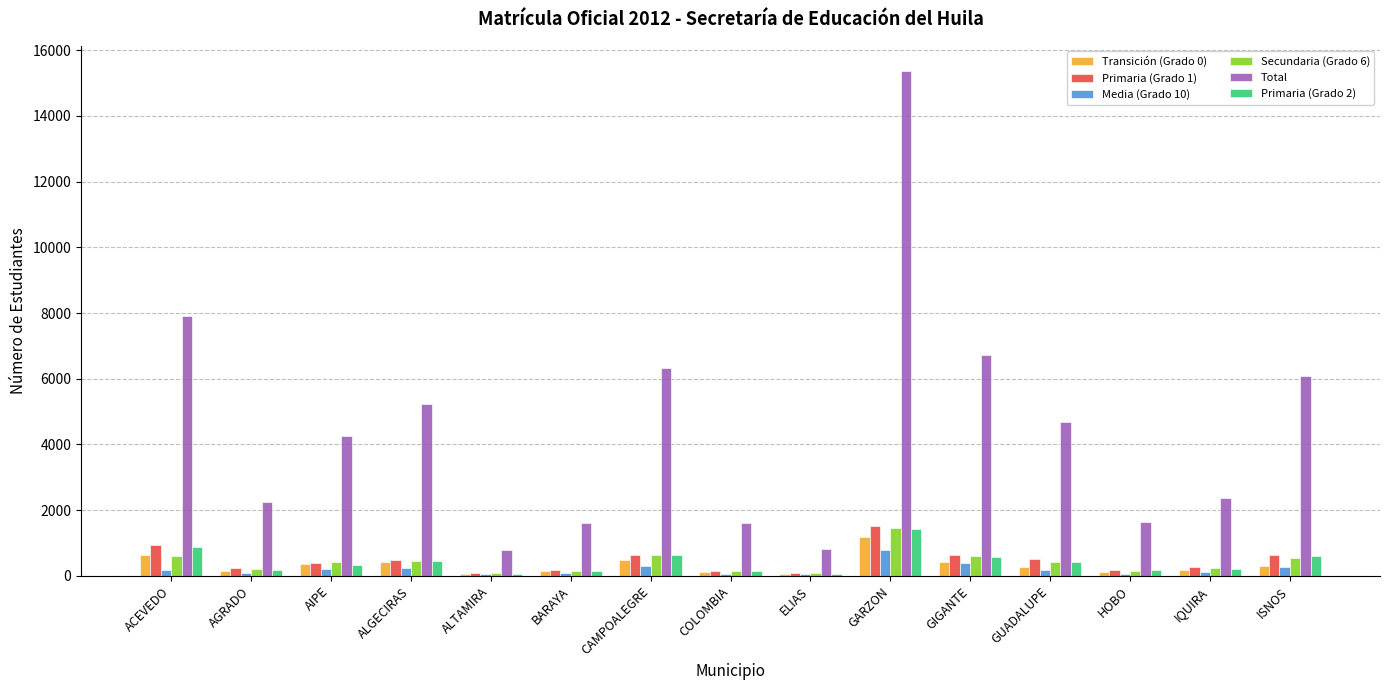

The Primaria (Grado 2) series shows 567 at GIGANTE. True or false?

True